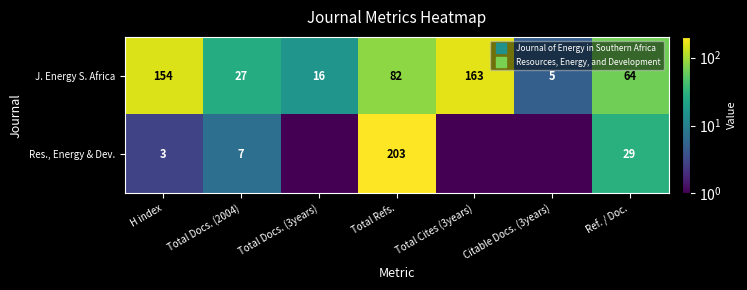

What is the difference between the highest and lowest values at H index?

151.0